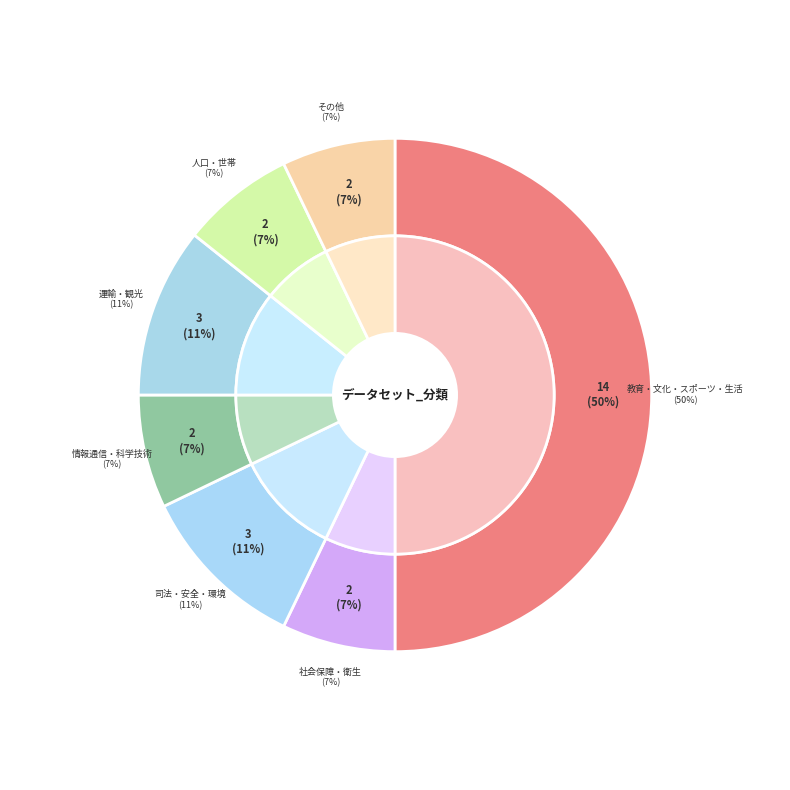

How many slices are in this pie chart?

7